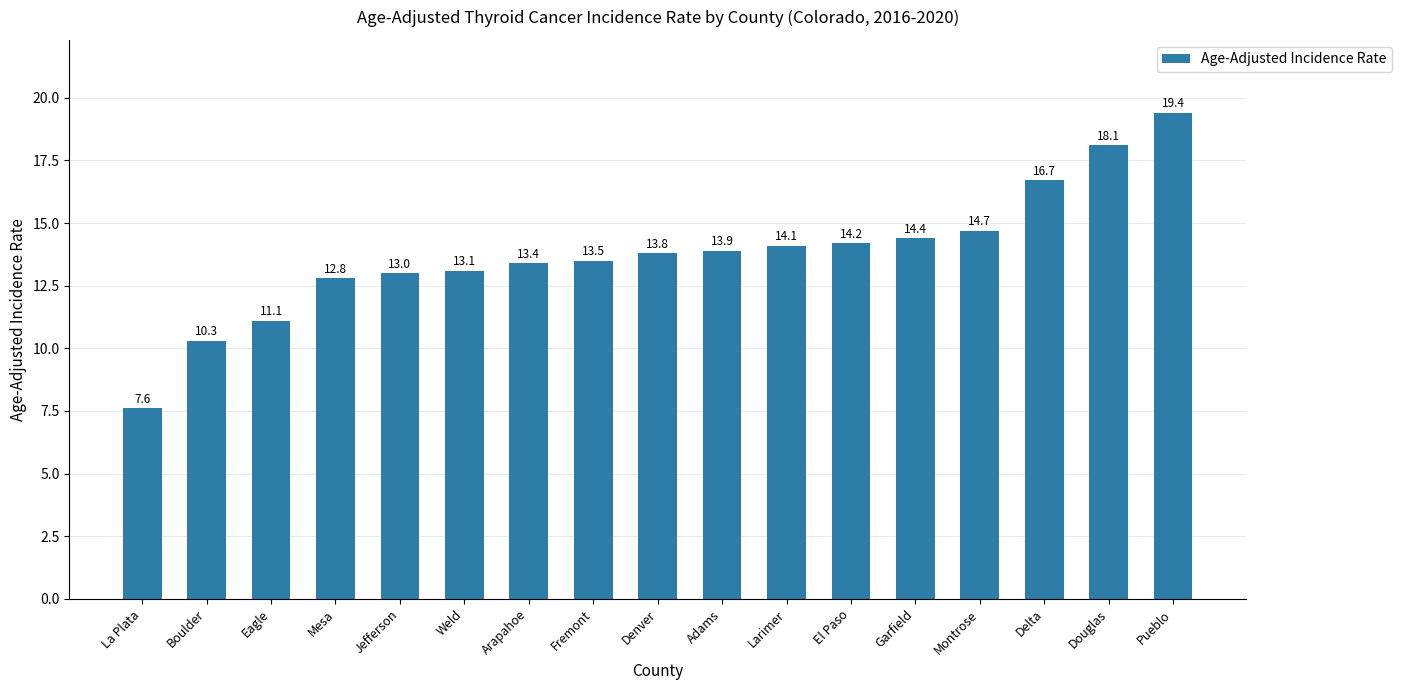

List the labels in order of value, largest first.

Pueblo, Douglas, Delta, Montrose, Garfield, El Paso, Larimer, Adams, Denver, Fremont, Arapahoe, Weld, Jefferson, Mesa, Eagle, Boulder, La Plata